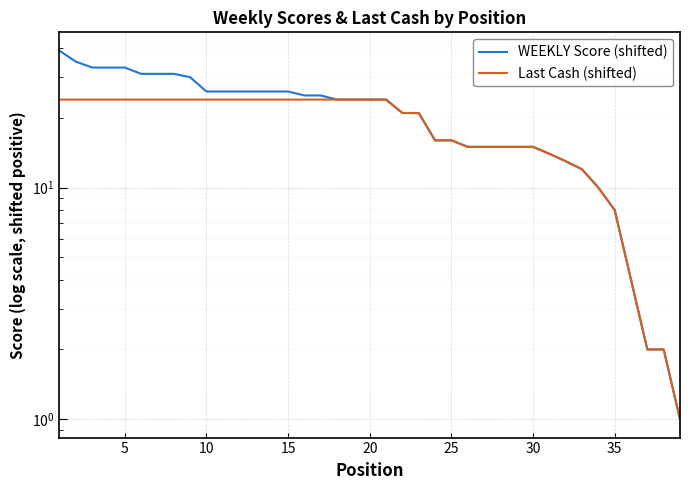

What is the difference between the maximum and second lowest values in the Last Cash (shifted) series?

22